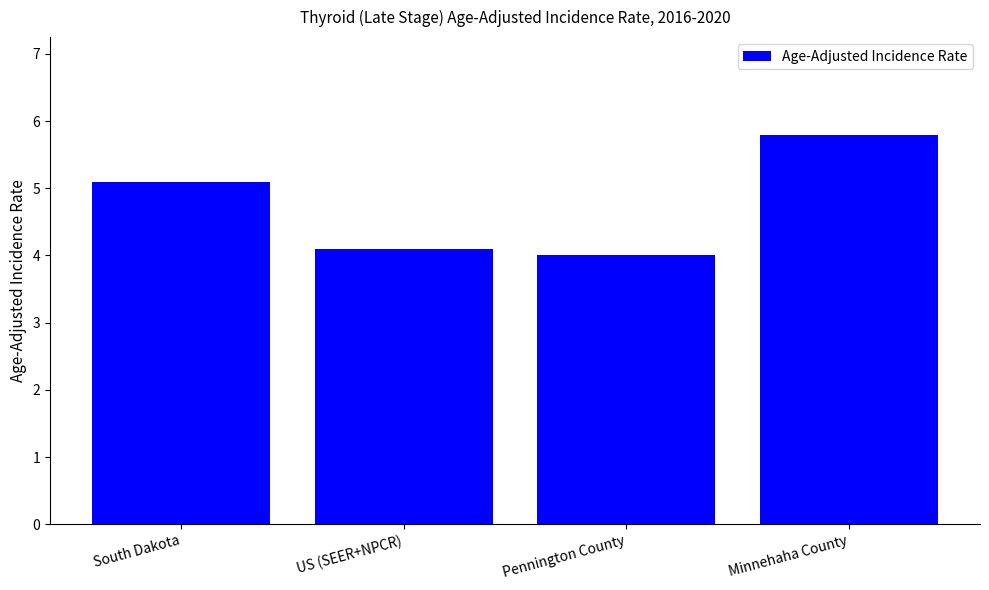

What is the minimum value shown in the chart?

4.0